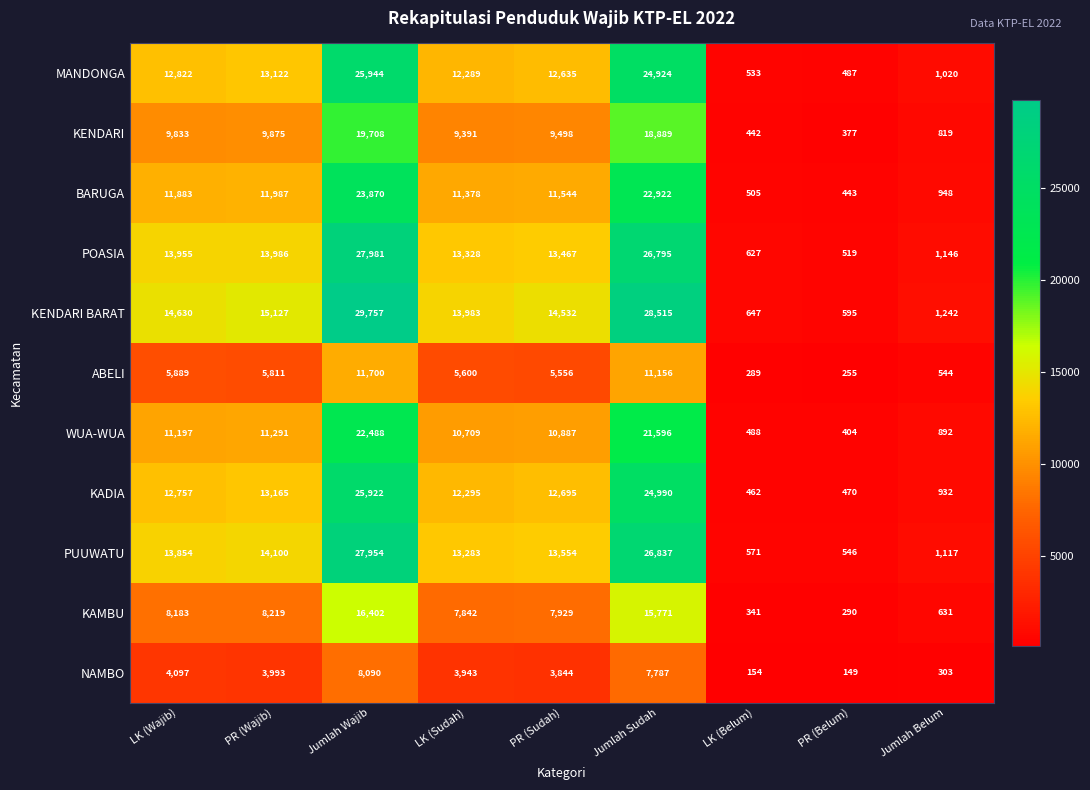

What is the average value of the BARUGA series?

10609